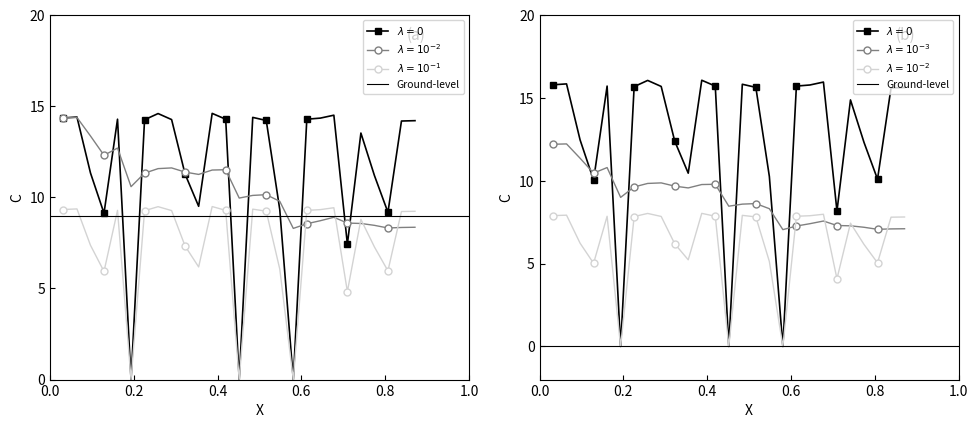

The Hours Worked series shows 20.1 at 12. True or false?

False